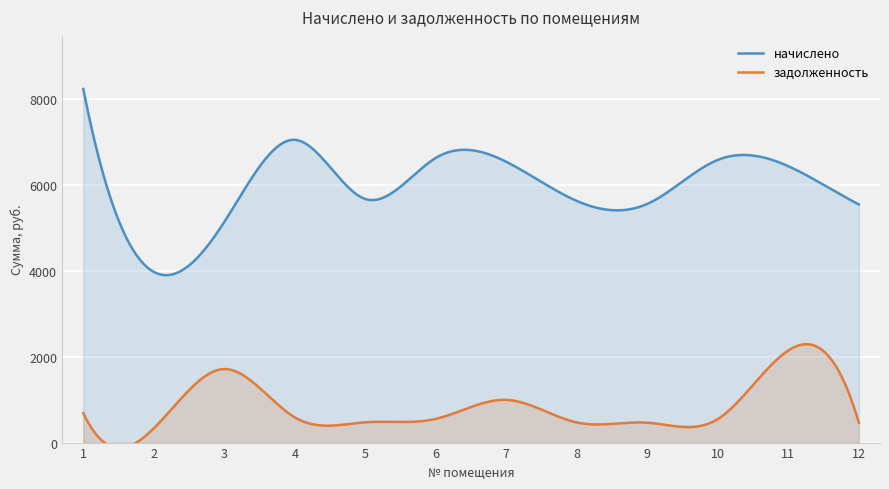

How many categories are shown in the chart?

12